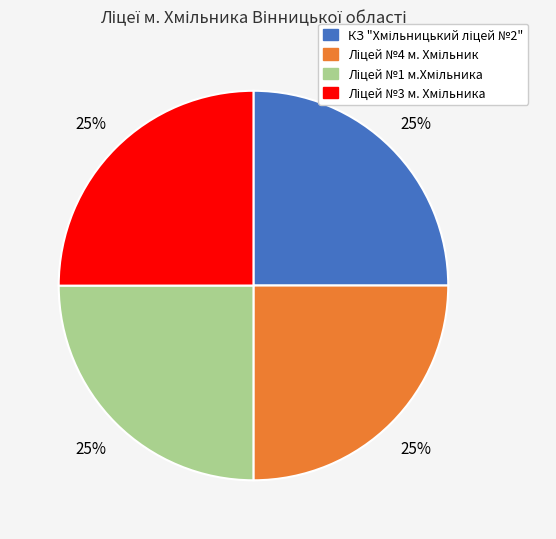

Is there a majority slice in this chart?

No